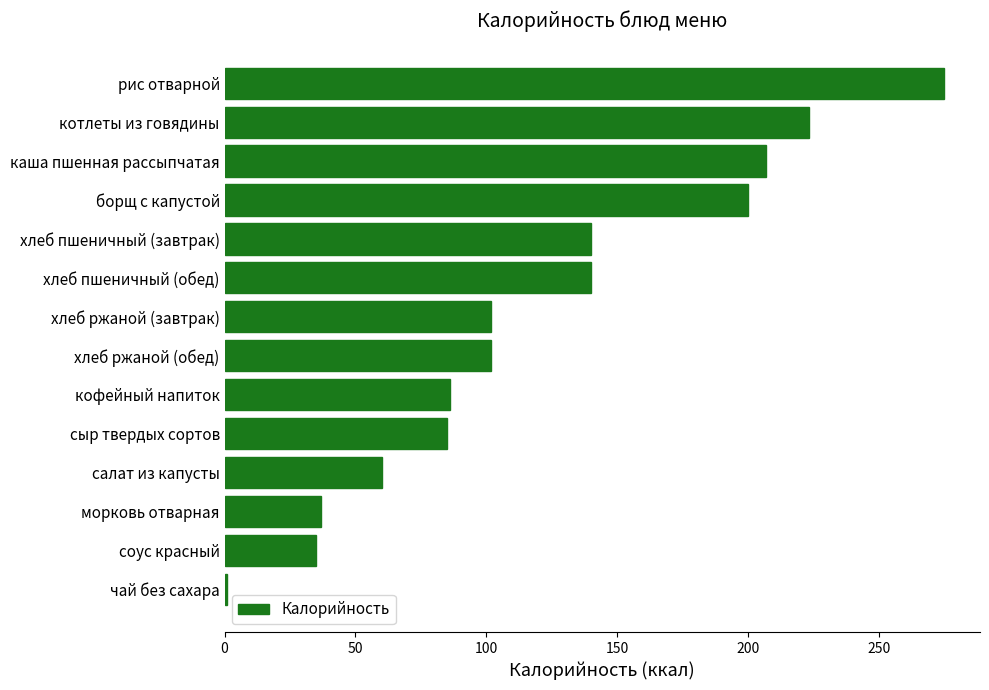

What is the label of the 9th bar from the top?

кофейный напиток